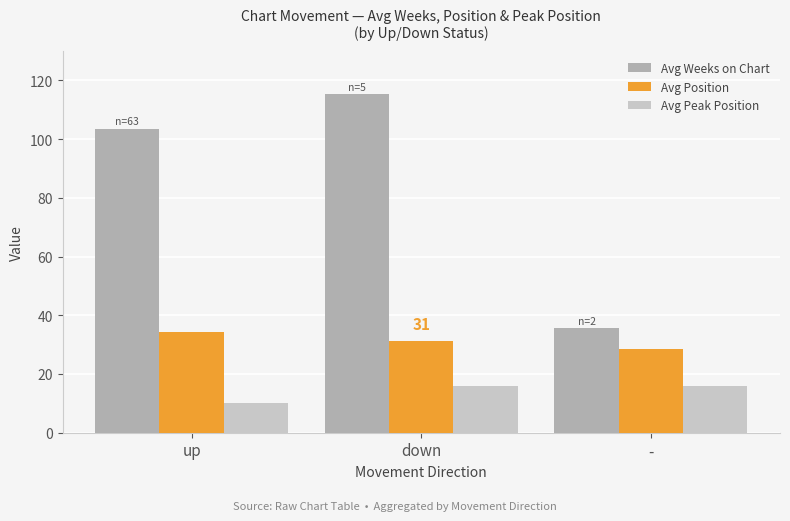

What is the minimum value shown in the chart?

10.1